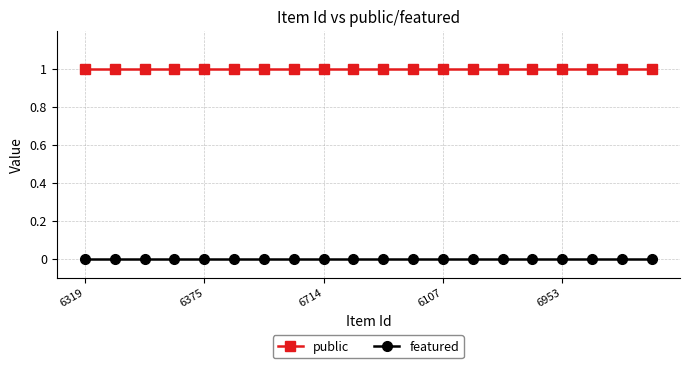

Reading left to right, extract all data points from this chart.

public: 1	1	1	1	1	1	1	1	1	1	1	1	1	1	1	1	1	1	1	1
featured: 0	0	0	0	0	0	0	0	0	0	0	0	0	0	0	0	0	0	0	0